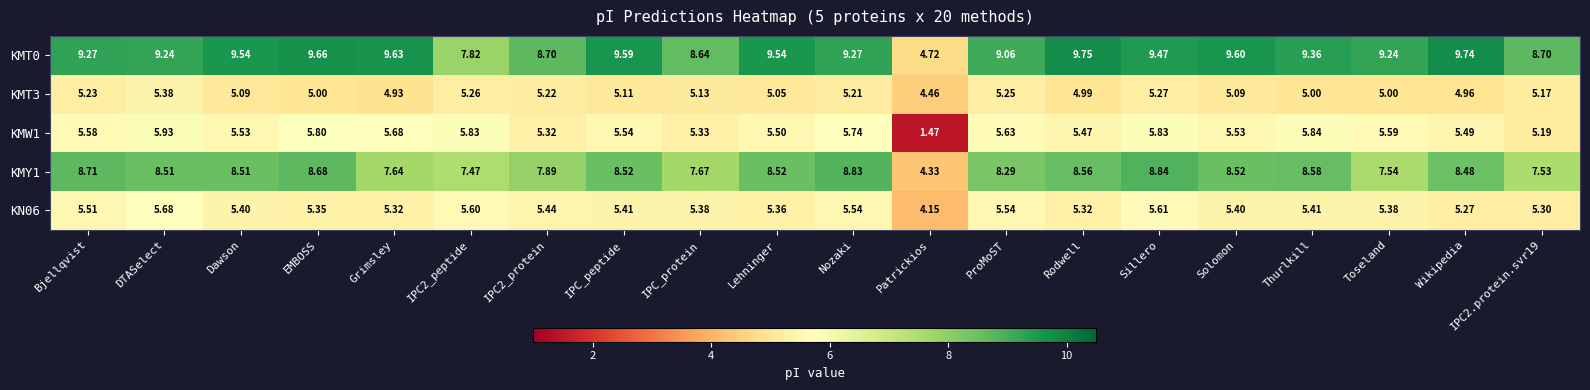

At which label does KMT3 reach its peak?

DTASelect